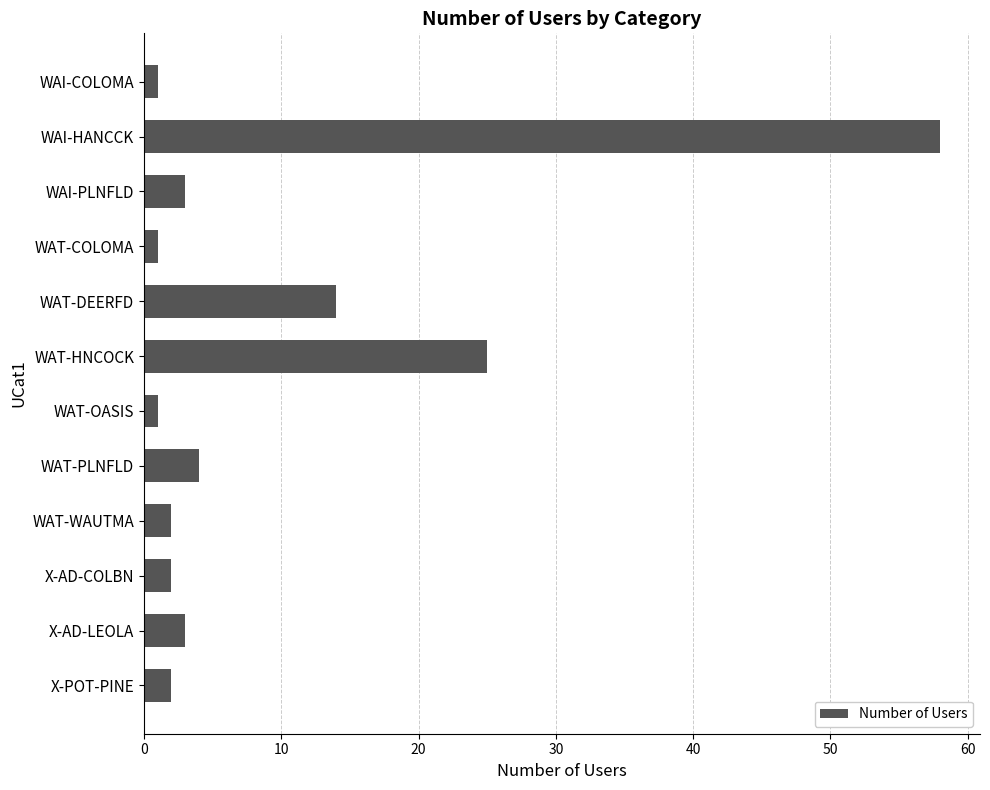

How many bars are there in total?

12